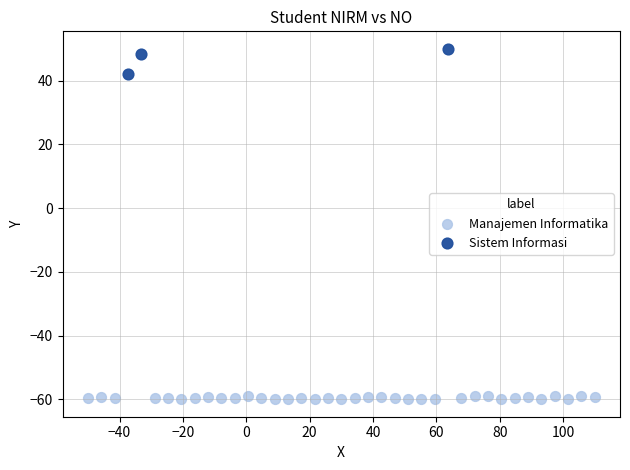

Which series has the largest Y range (max minus min)?

Sistem Informasi